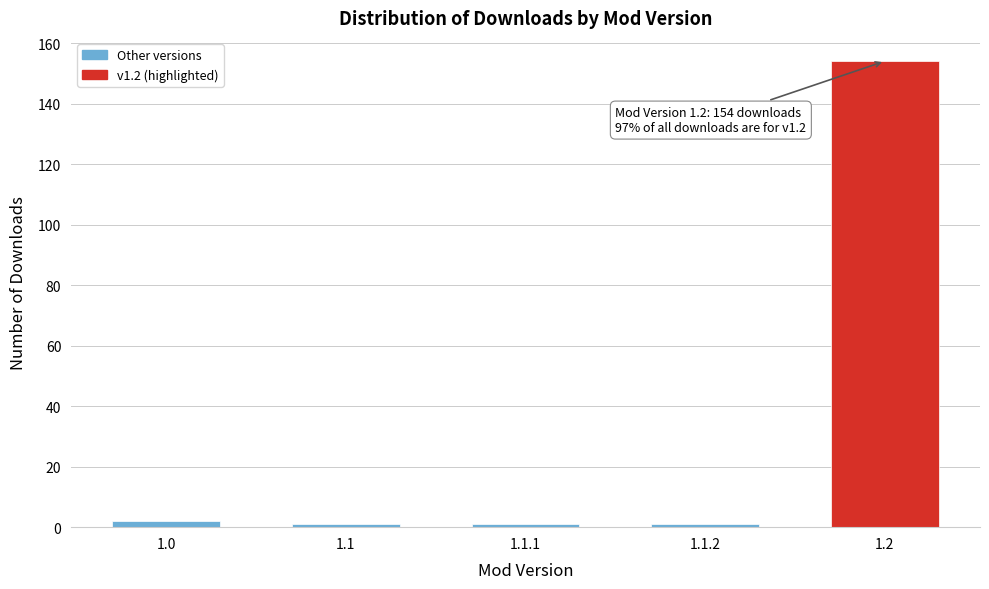

Reading left to right, list all the values displayed in this chart.

1.0=2	1.1=1	1.1.1=1	1.1.2=1	1.2=154